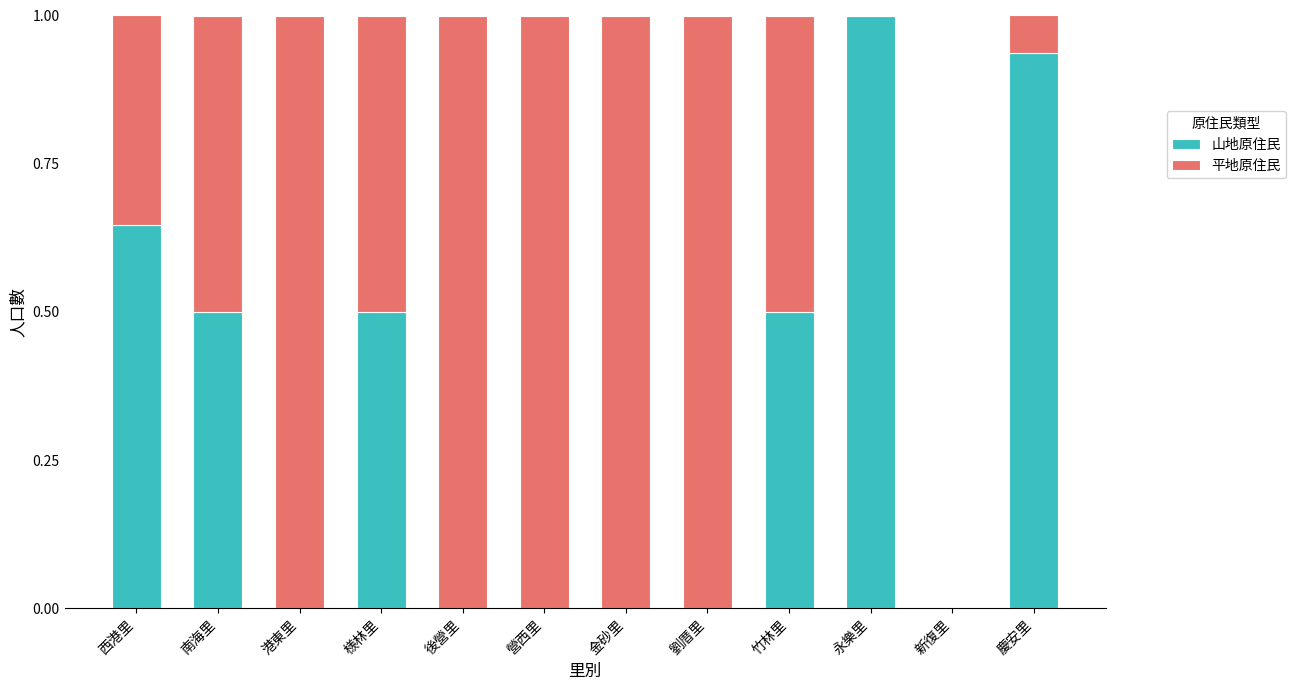

What is the highest value of the 山地原住民 series?

1.0